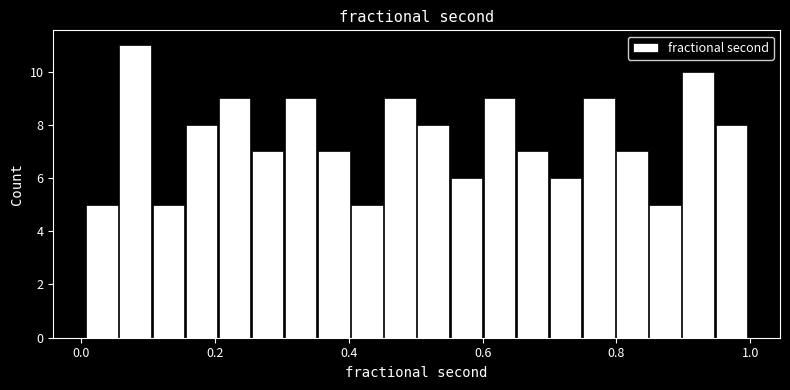

Read against the x-axis, roughly where is the centre of the tallest bar?

0.08